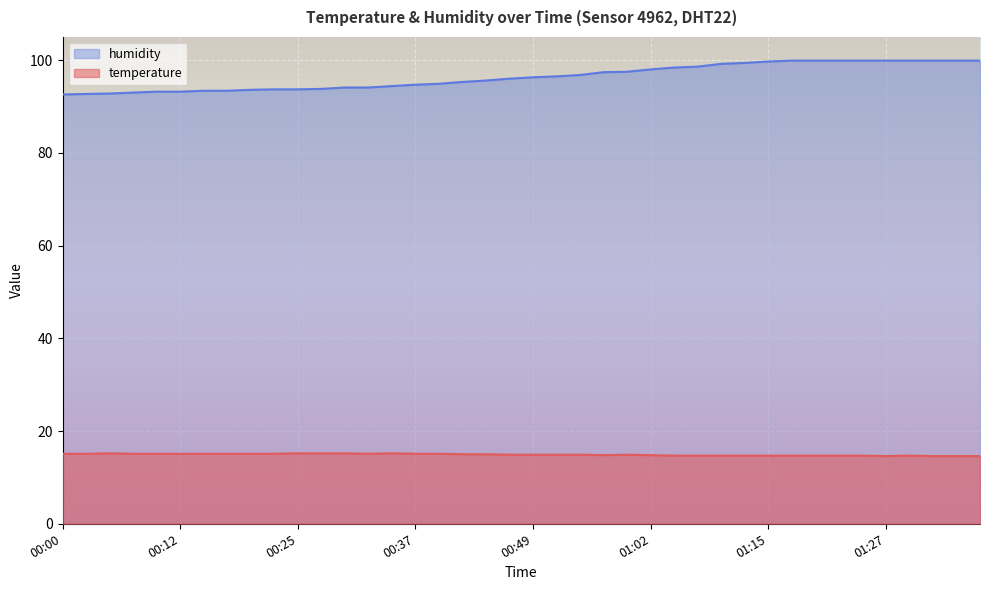

Between 00:34 and 00:39, which series saw the biggest shift?

humidity